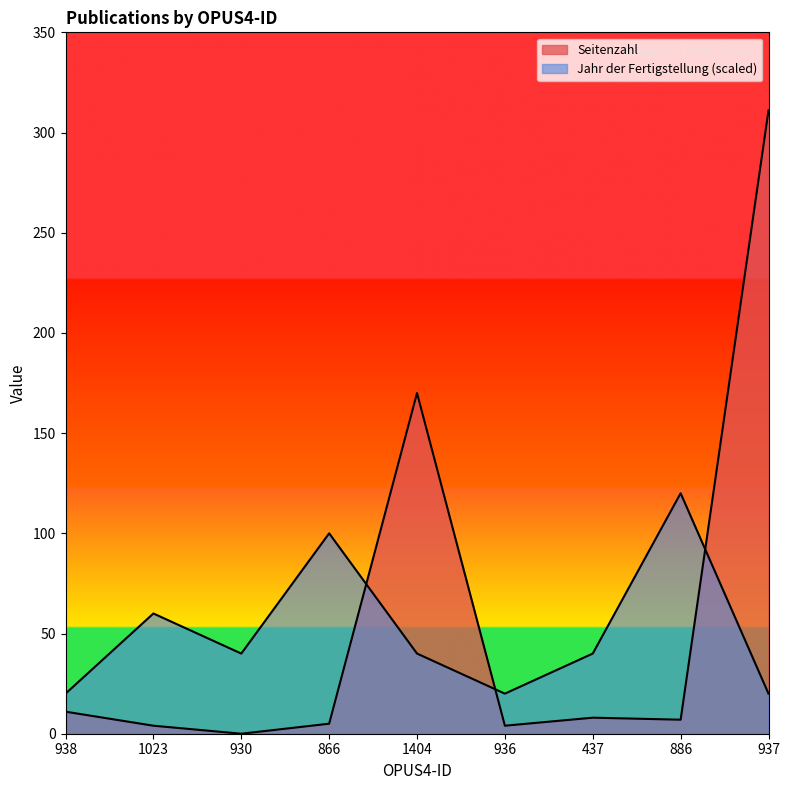

Where is the first local minimum for Jahr der Fertigstellung?

930